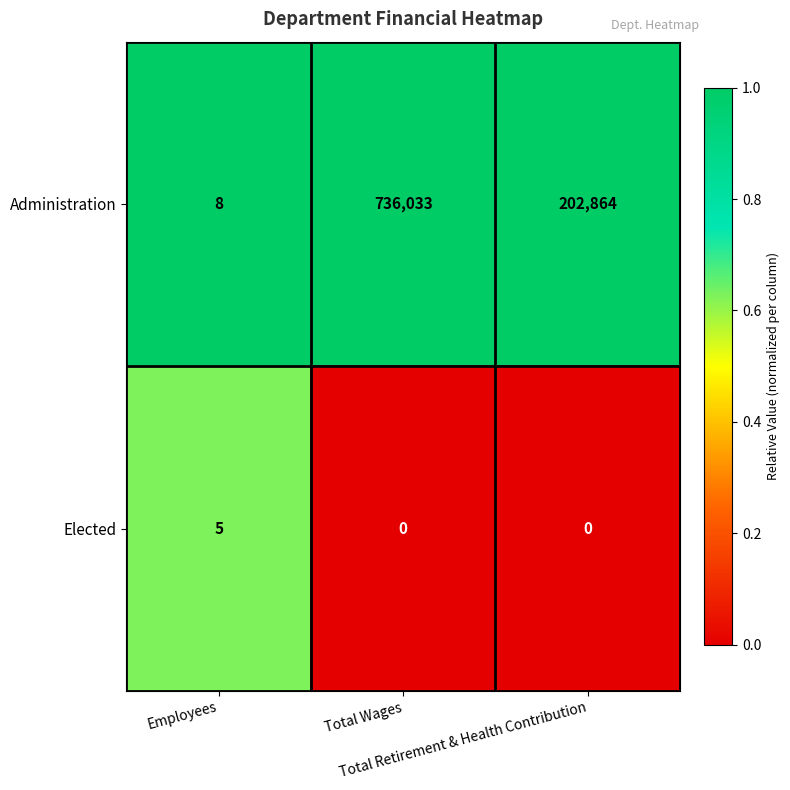

Between Employees and Total Wages, which series saw the biggest shift?

Administration